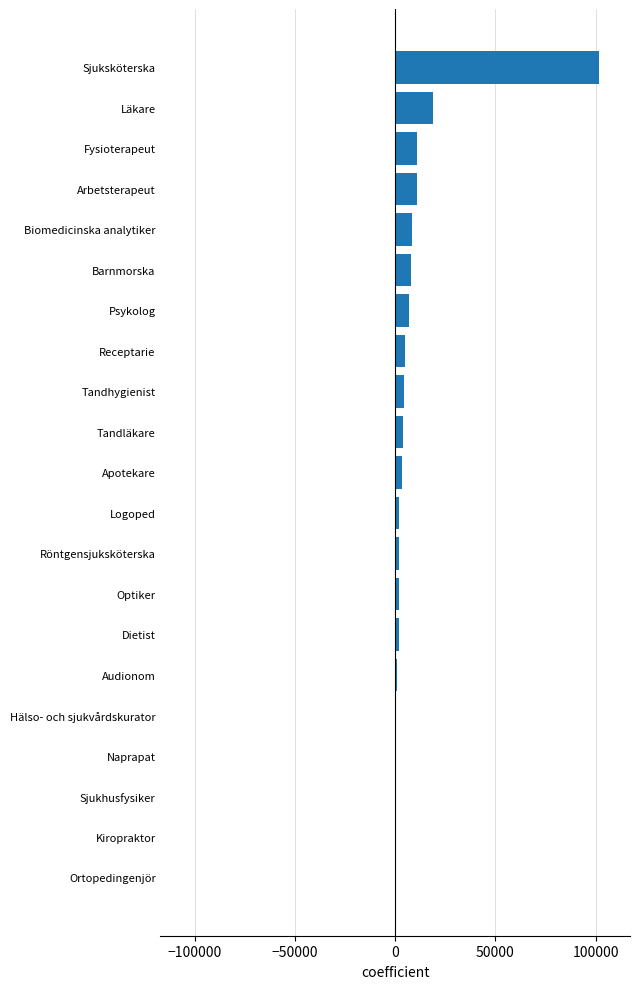

Between Apotekare and Sjuksköterska, which is larger?

Sjuksköterska